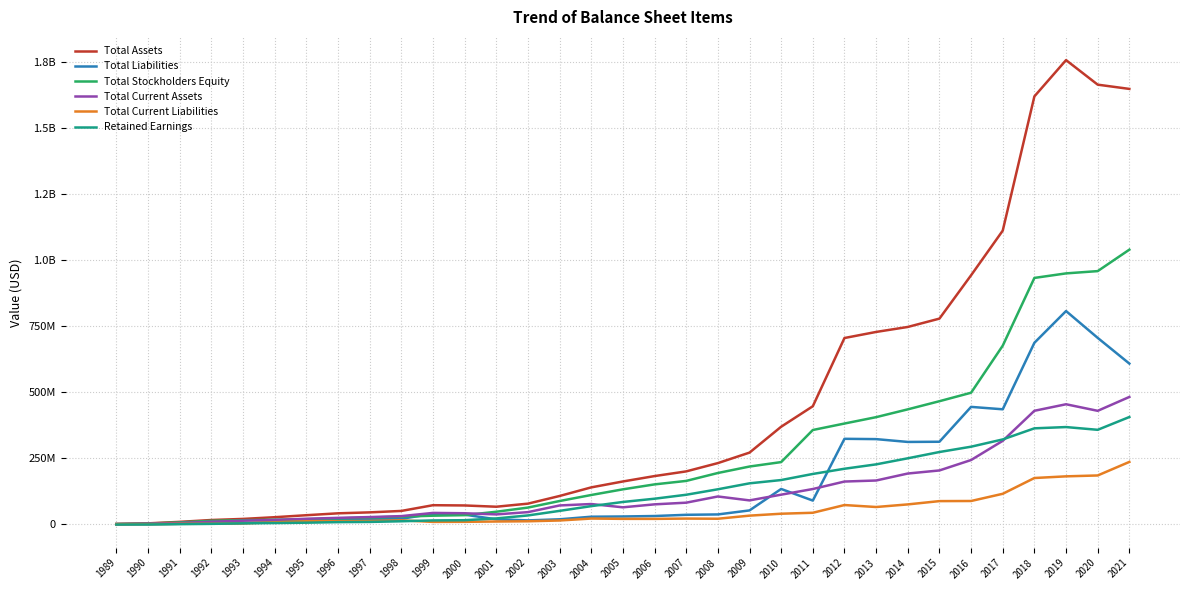

True or false: Total Current Liabilities has a value of 14914320 at 2000.

False